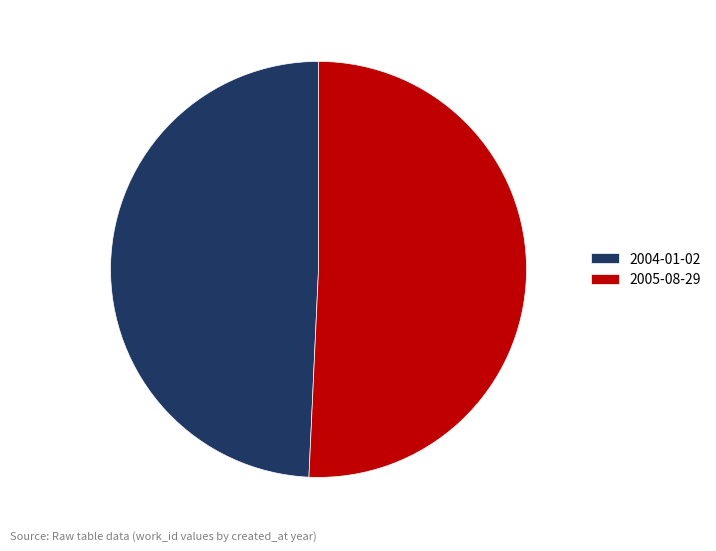

What is the ratio of the value at 2005-08-29 to the value at 2004-01-02?

1.0